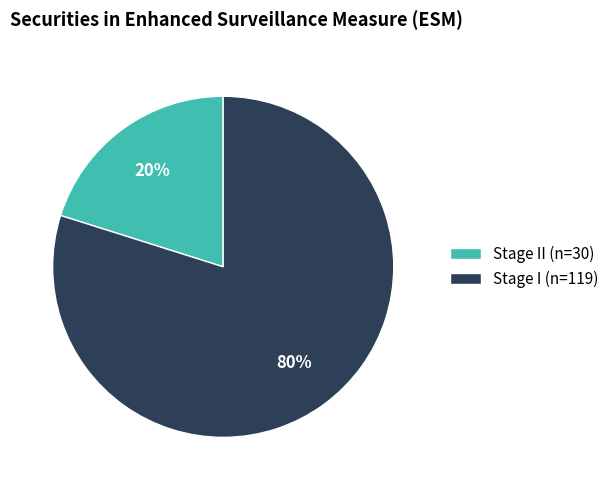

Which slice is the largest?

Stage I (n=119)